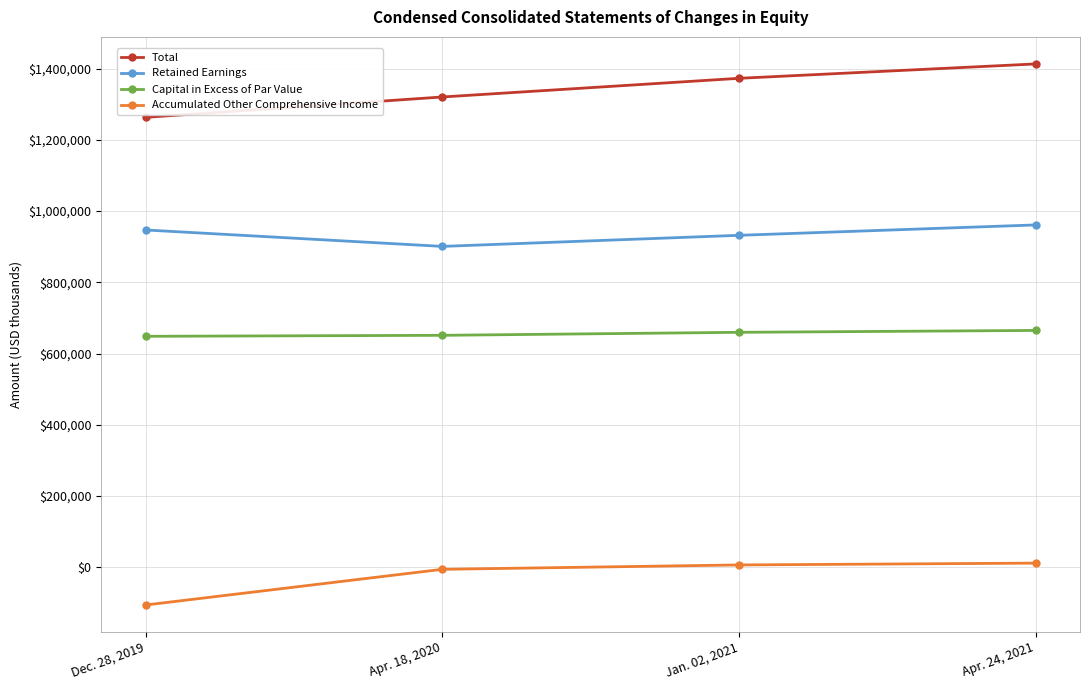

True or false: Retained Earnings and Total cross at least once.

False